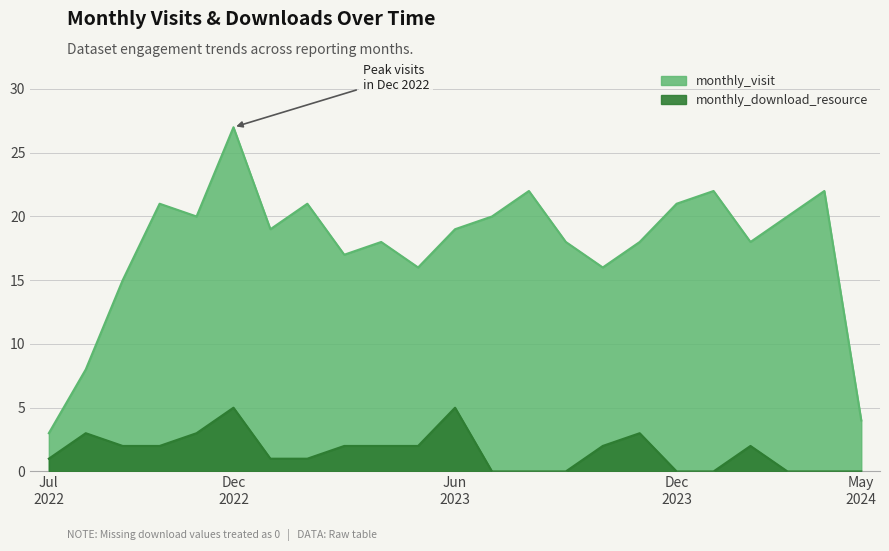

What is the sum of the monthly_download_resource values at 2023-12 and 2023-03?

2